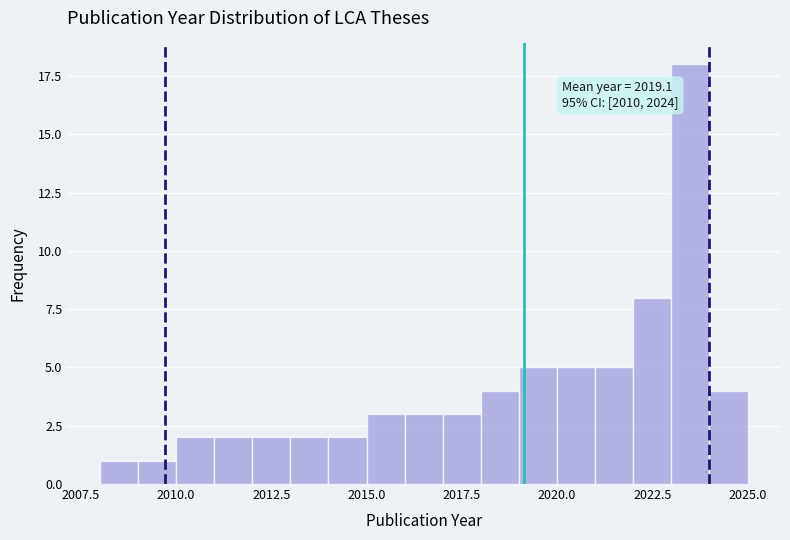

Around what value on the x-axis is the tallest bar? Give the approximate position of its centre, as read against the axis.

2023.5